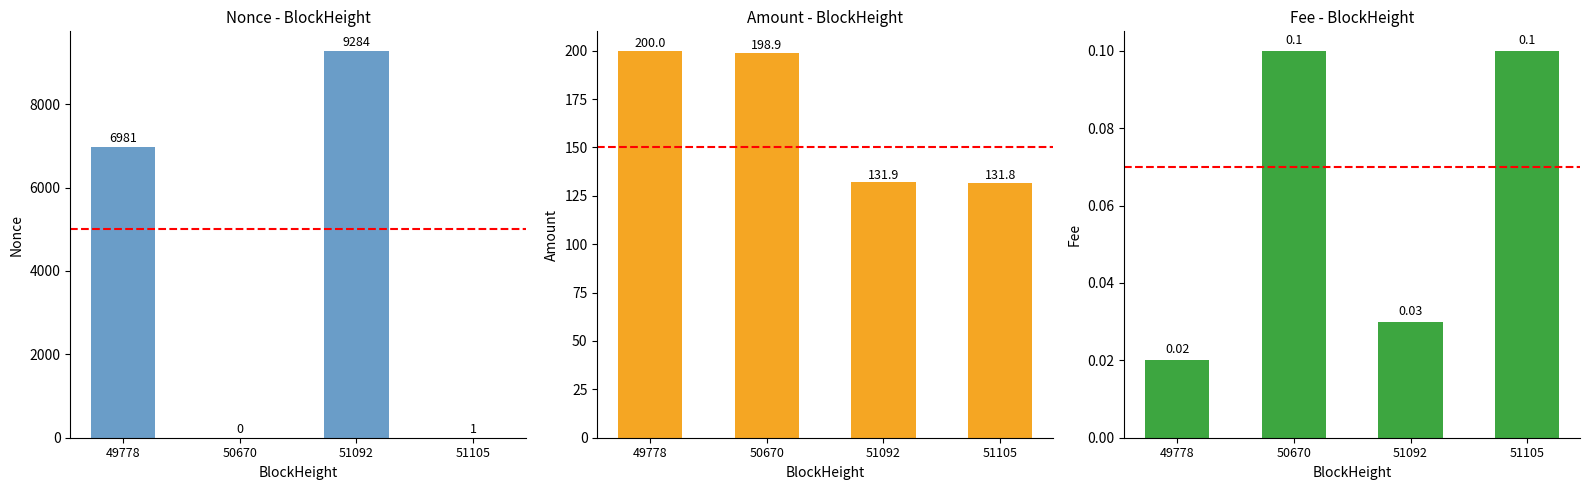

At which label does Nonce reach its minimum?

50670